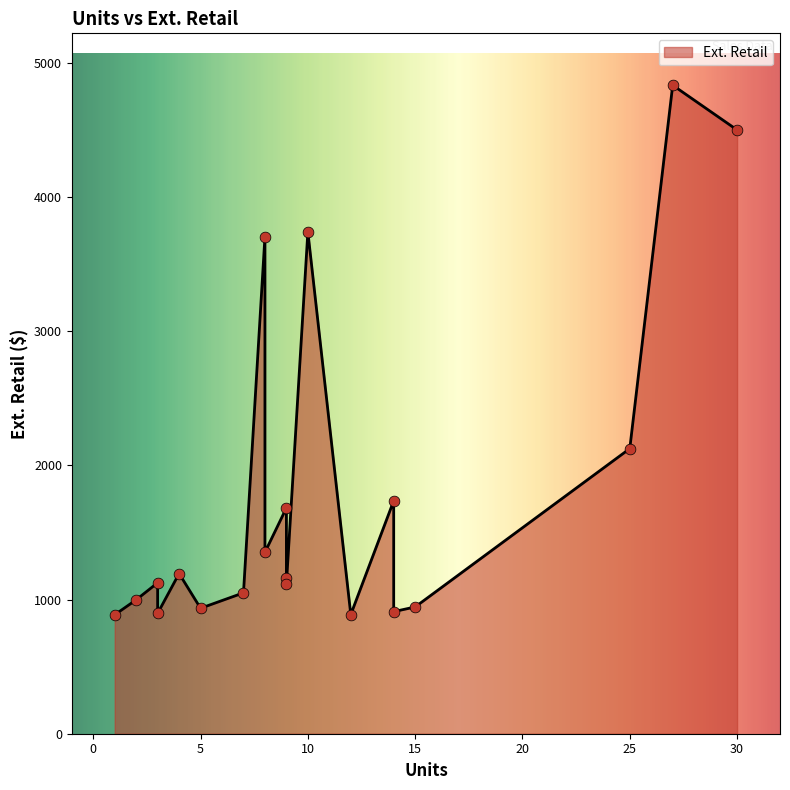

What is the ratio of the value at 1 to the value at 8?

0.2